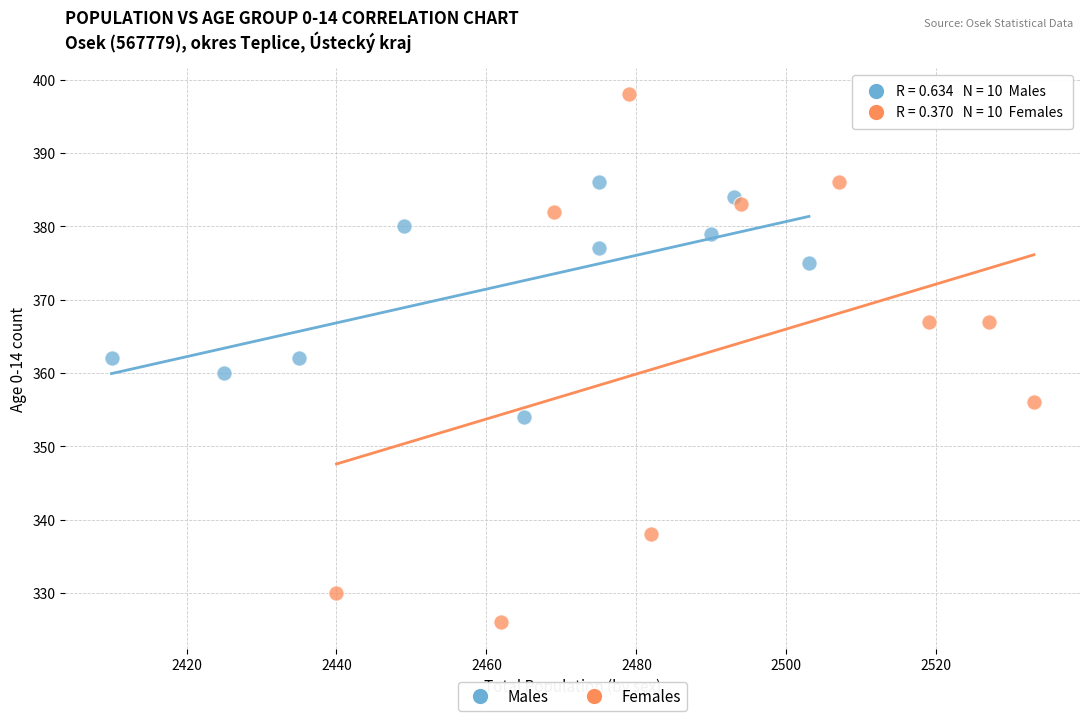

Which series reaches the minimum Y coordinate?

Females